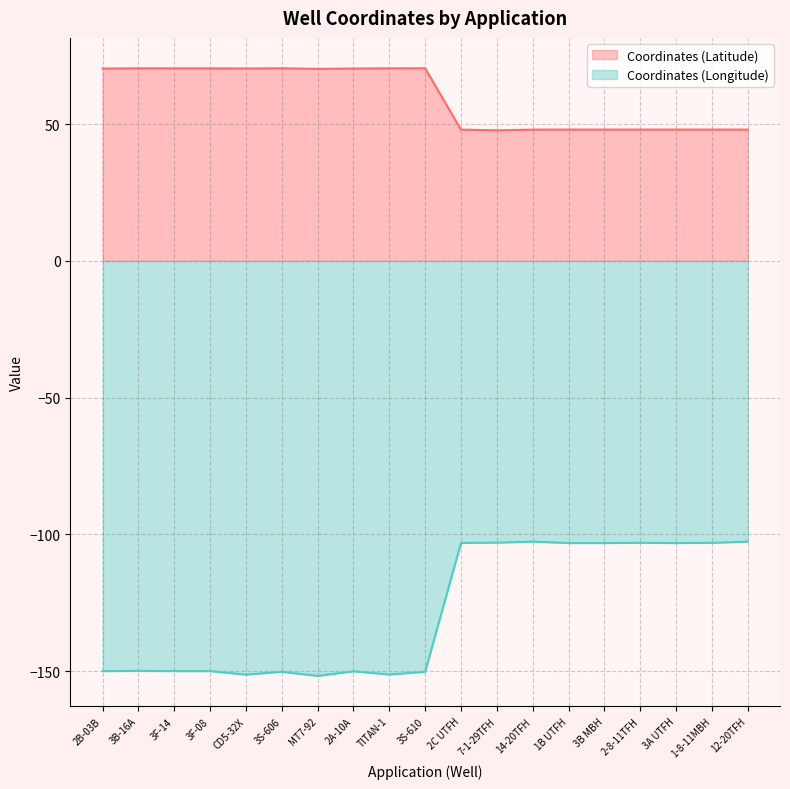

Rank the categories by Coordinates (Longitude) value from highest to lowest.

12-20TFH, 14-20TFH, 7-1-29TFH, 2-8-11TFH, 1-8-11MBH, 2C UTFH, 3B MBH, 3A UTFH, 1B UTFH, 3B-16A, 2B-03B, 3F-08, 3F-14, 2A-10A, 3S-606, 3S-610, TITAN-1, CD5-32X, MT7-92